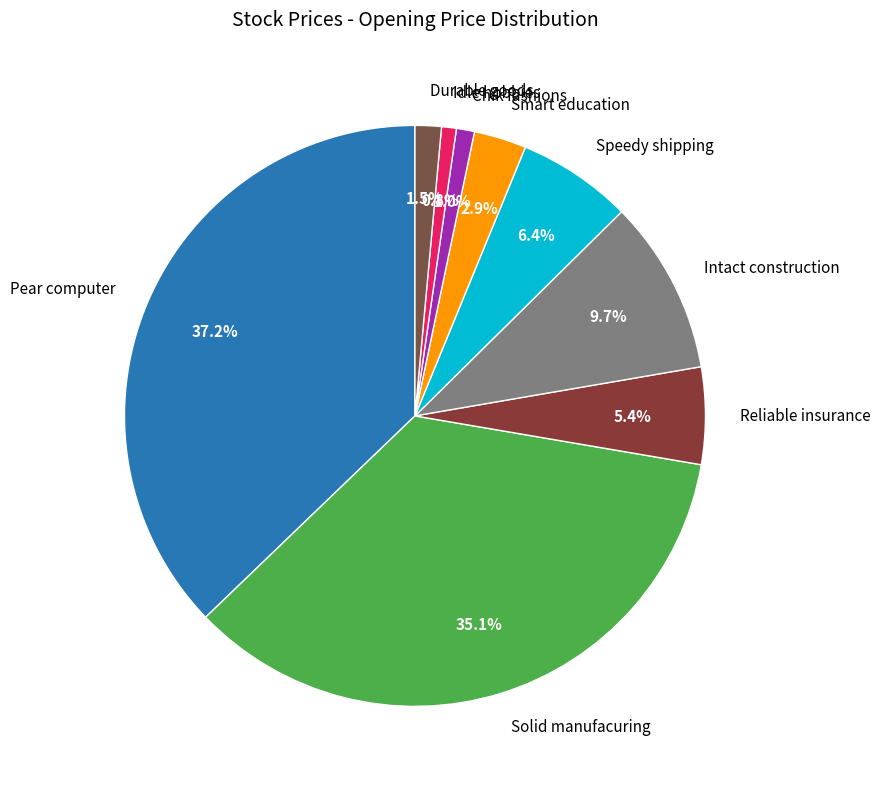

What is the largest slice in the pie chart?

Pear computer